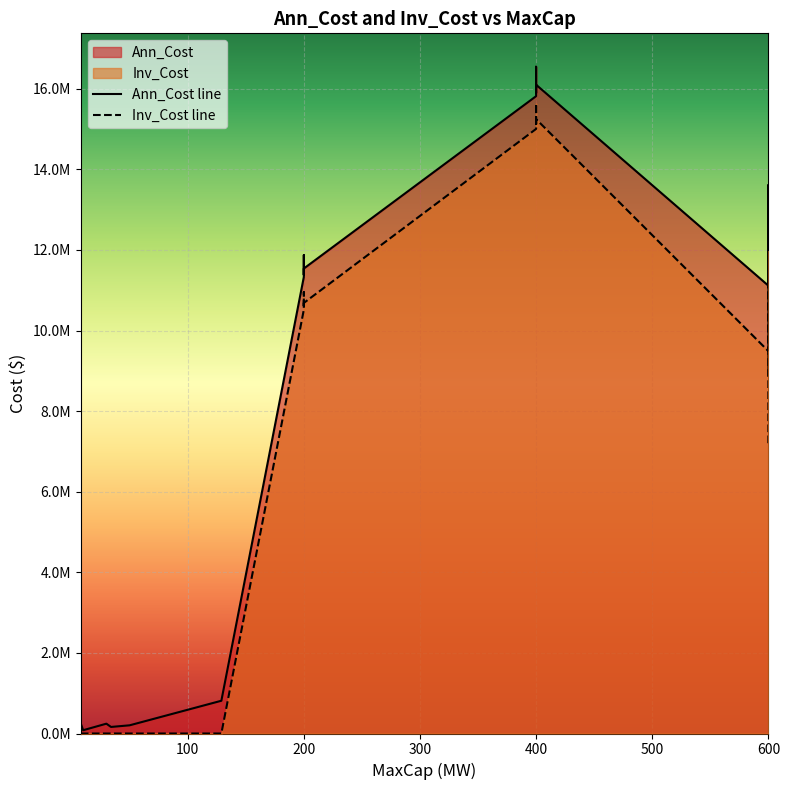

Is it true that Inv_Cost equals 11969852.8 at 600?

True